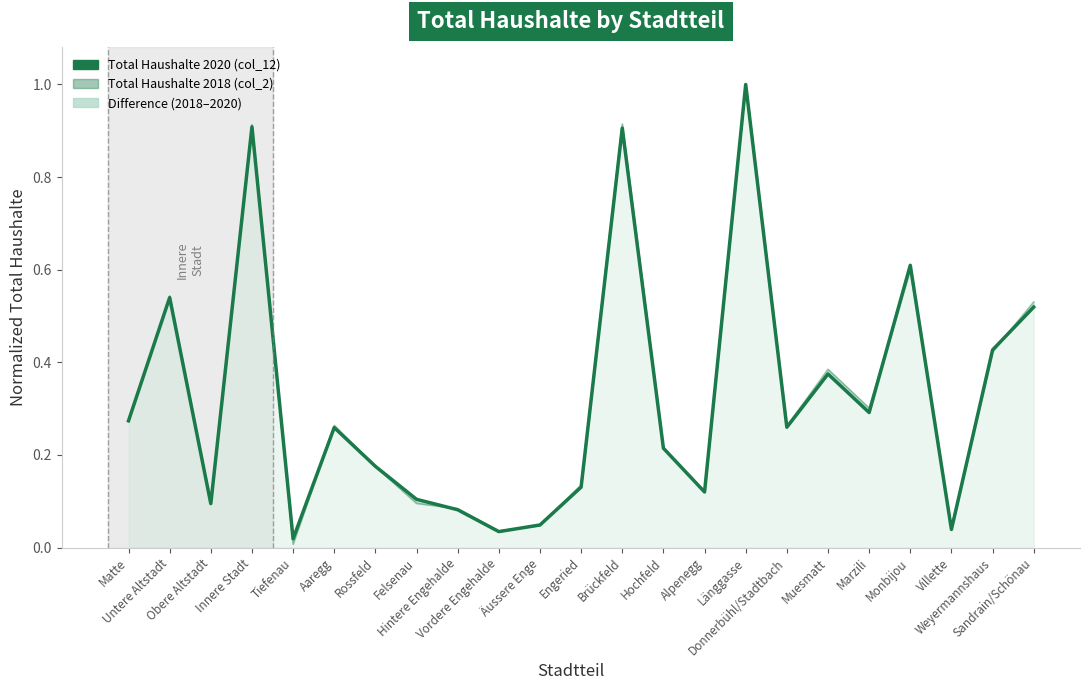

How many categories are shown in the chart?

23